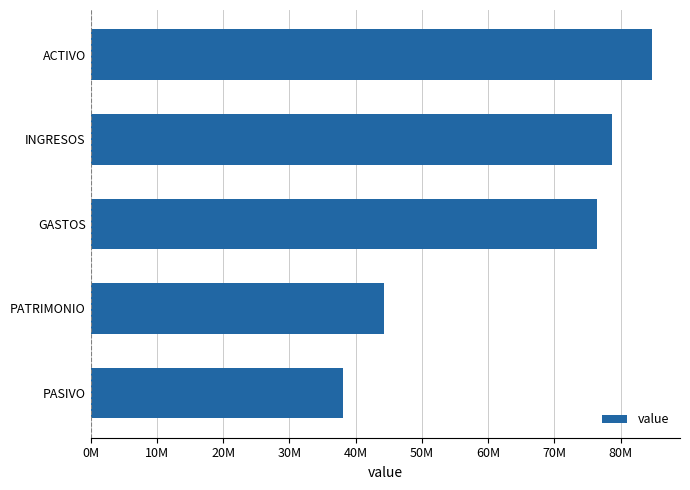

At which label is the value closest to 61409121?

GASTOS